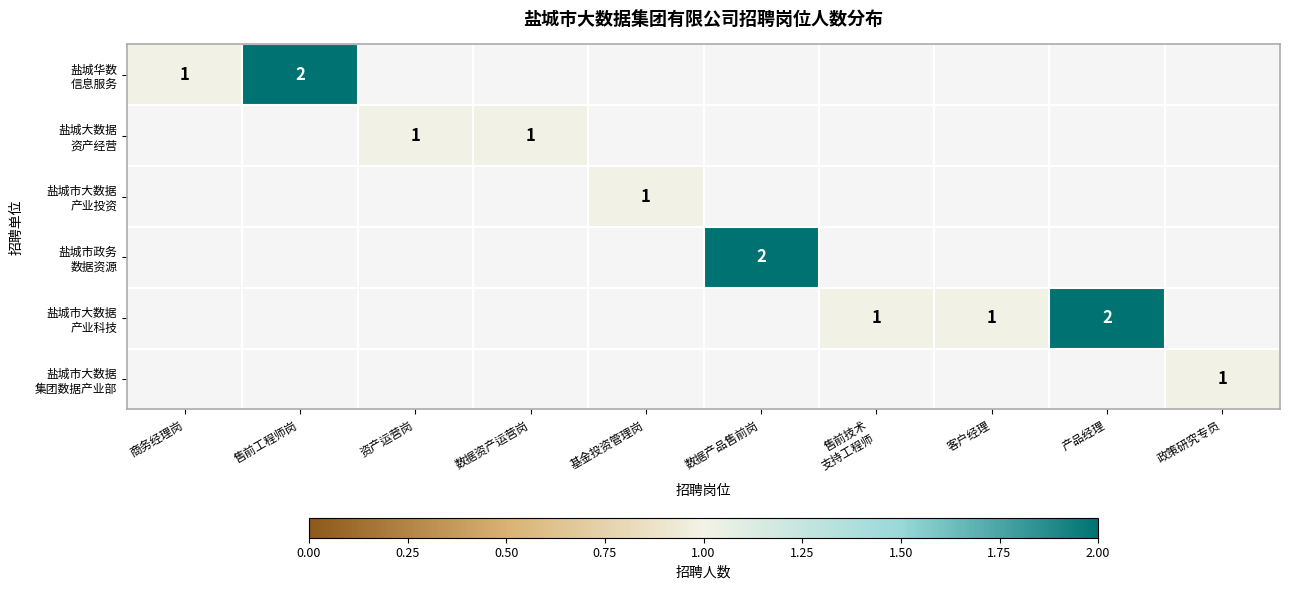

Read the 盐城市大数据 产业投资 value at 基金投资管理岗.

1.0